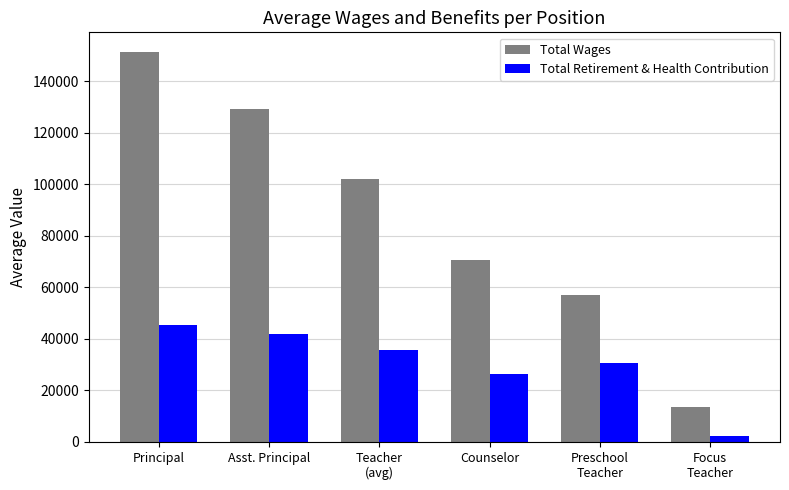

Is it true that Total Wages equals 3022.1 at Focus
Teacher?

False